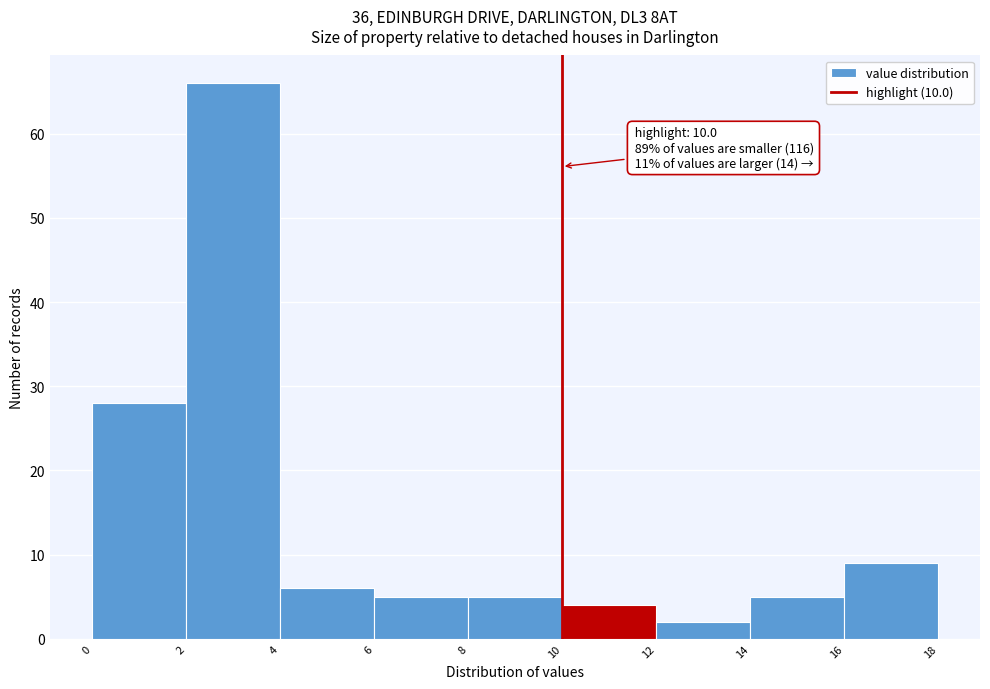

Which range on the x-axis has the tallest bar?

2 to 4